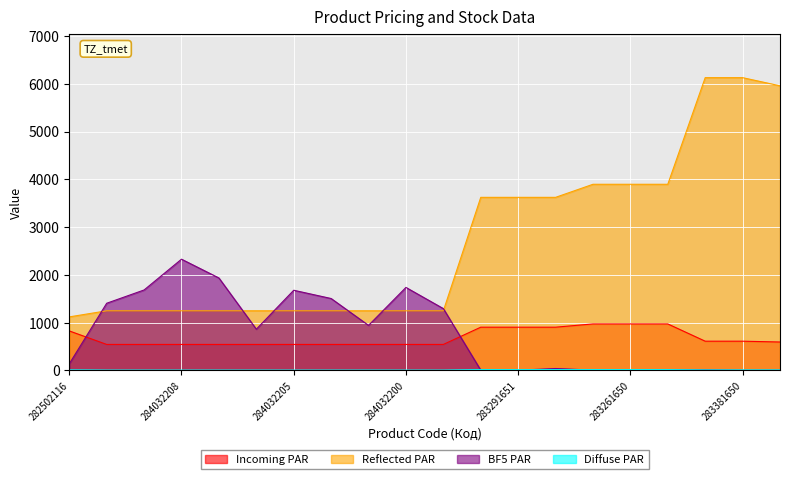

What is the difference between the second highest and second lowest values in the Diffuse PAR series?

10.0